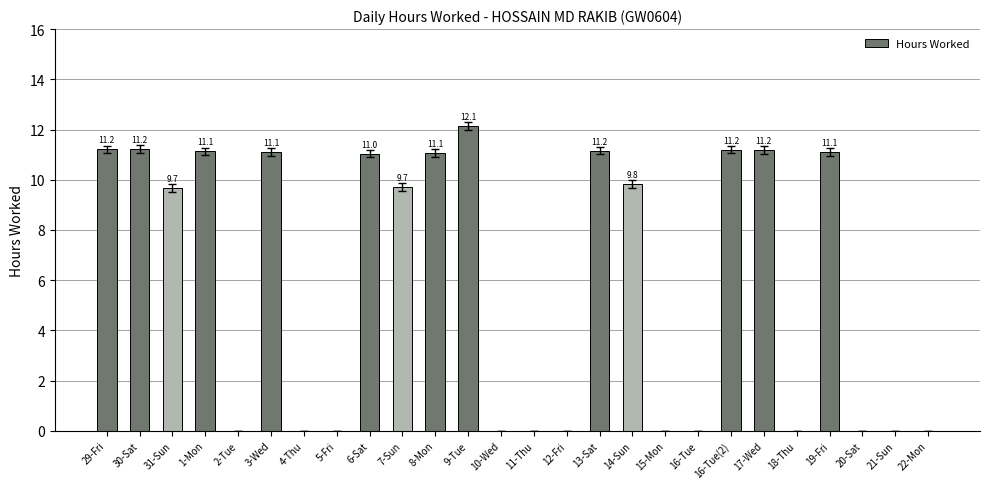

What is the sum of the values at 17-Wed and 11-Thu?

11.2